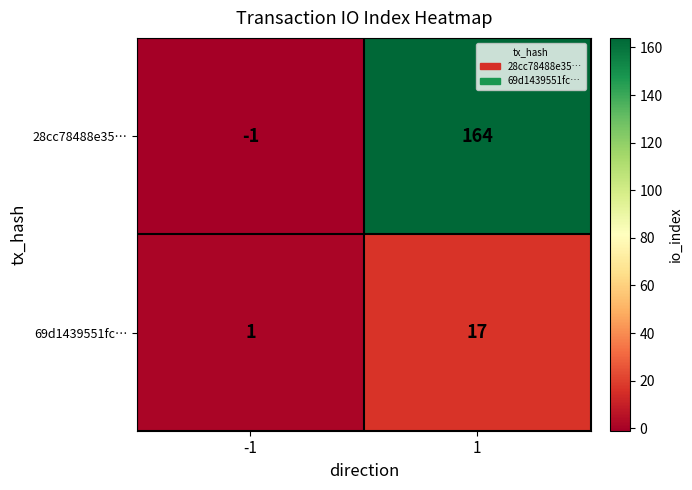

Which series changed the most between -1 and 1?

28cc78488e35…